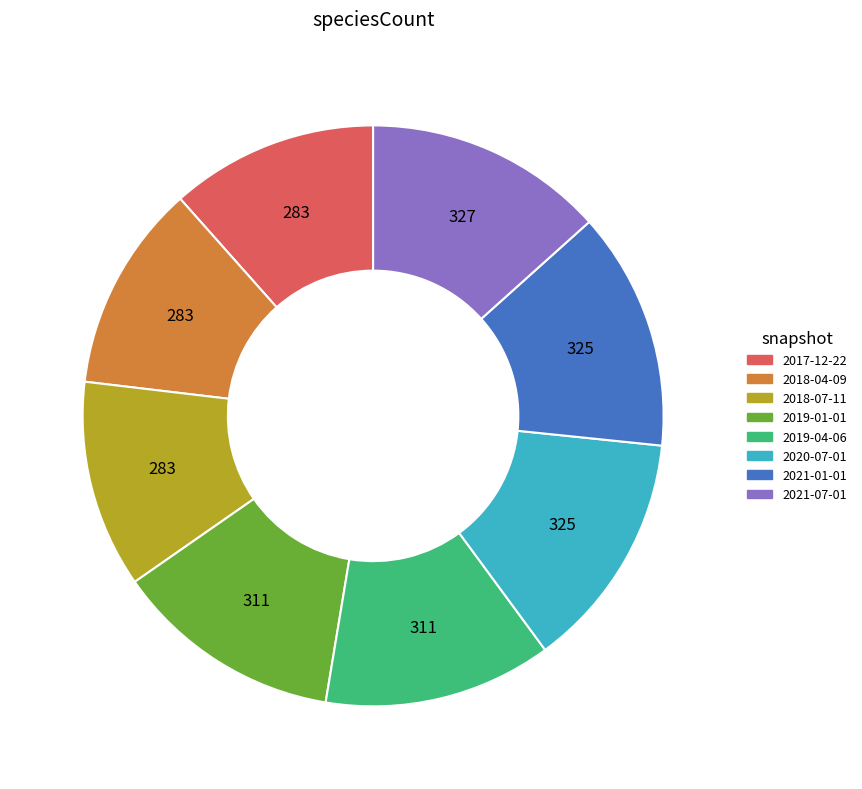

True or false: 2021-07-01 accounts for 13% of the total.

True